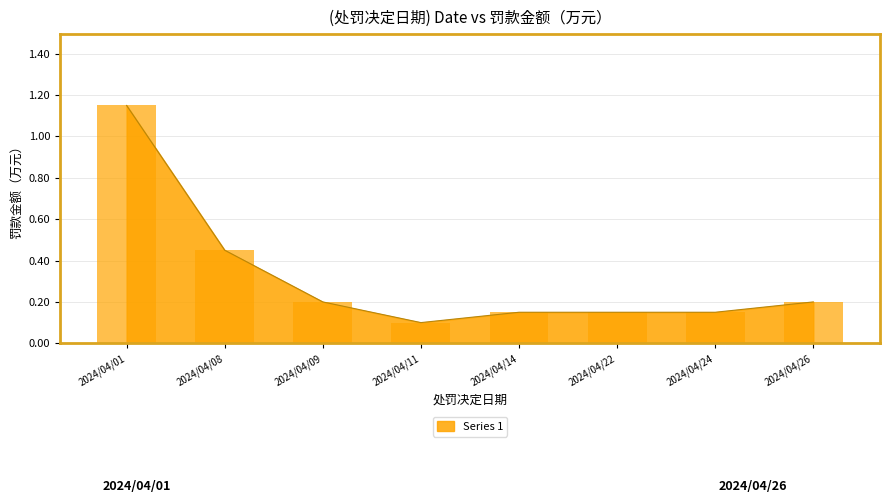

The chart shows a value of 0.3 at 2024/04/01. True or false?

False